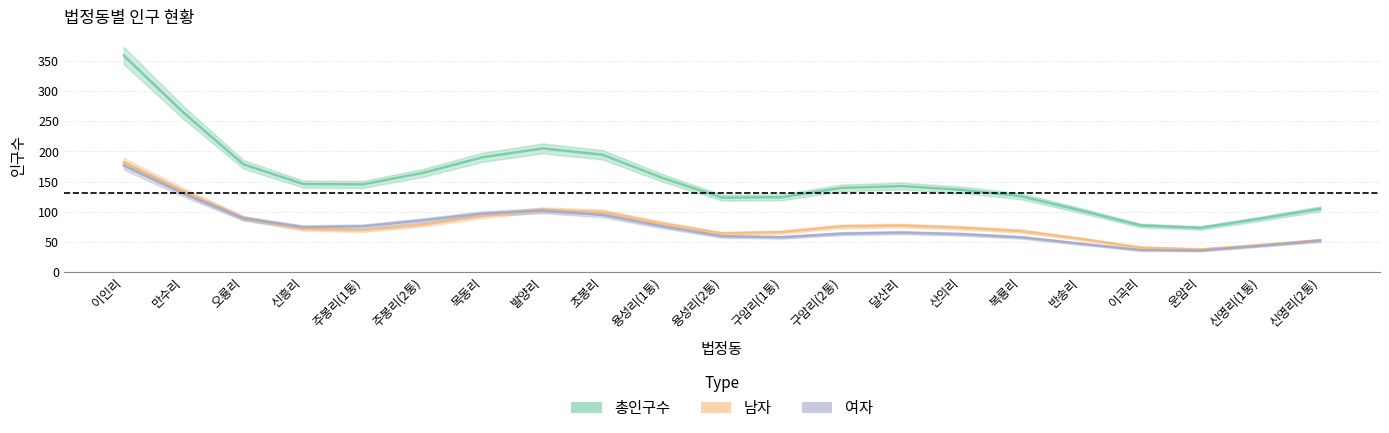

What position from the right is 복룡리?

6